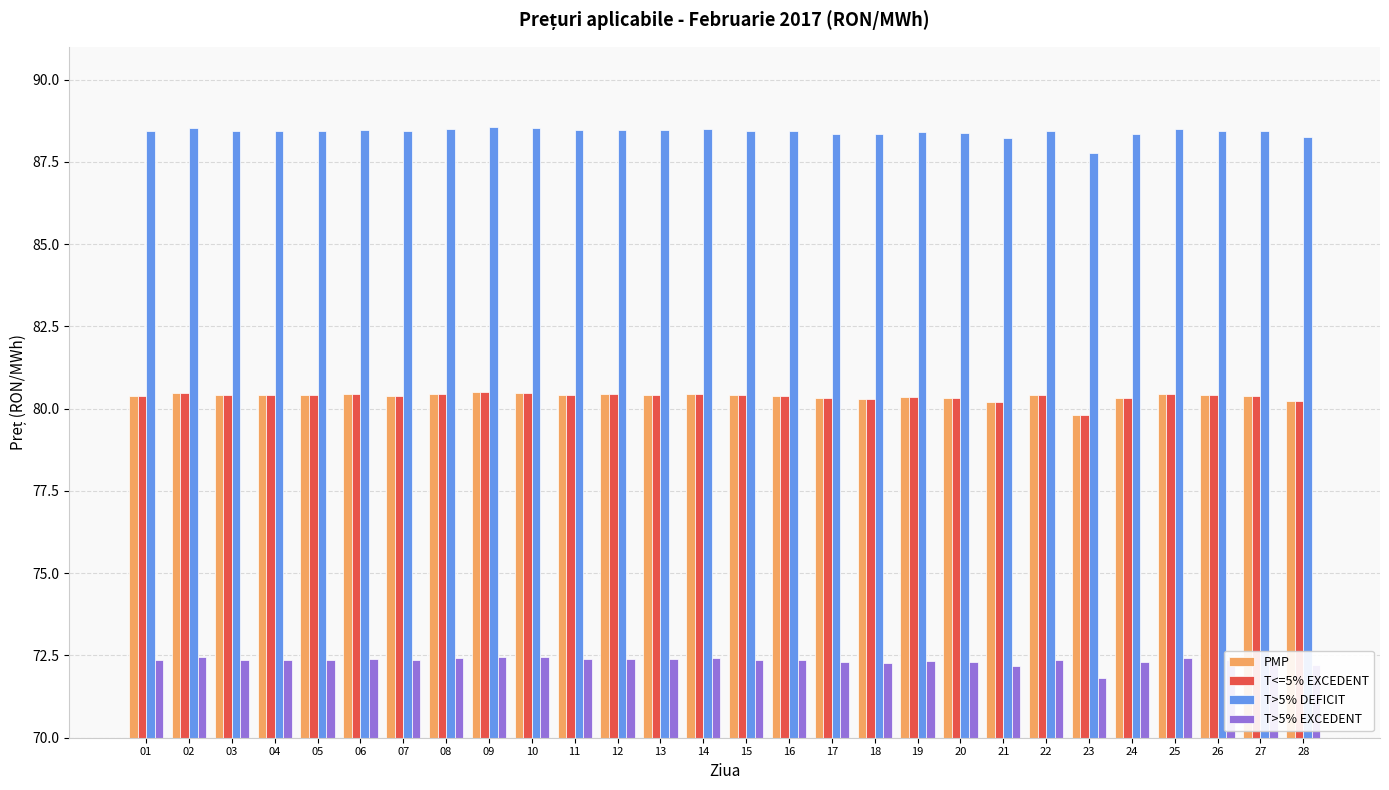

The value of PMP at 11 is 122.3. True or false?

False